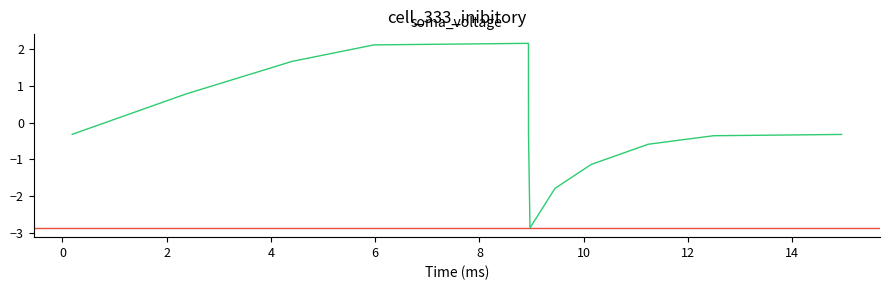

What is the difference between the maximum and second lowest values?

3.9